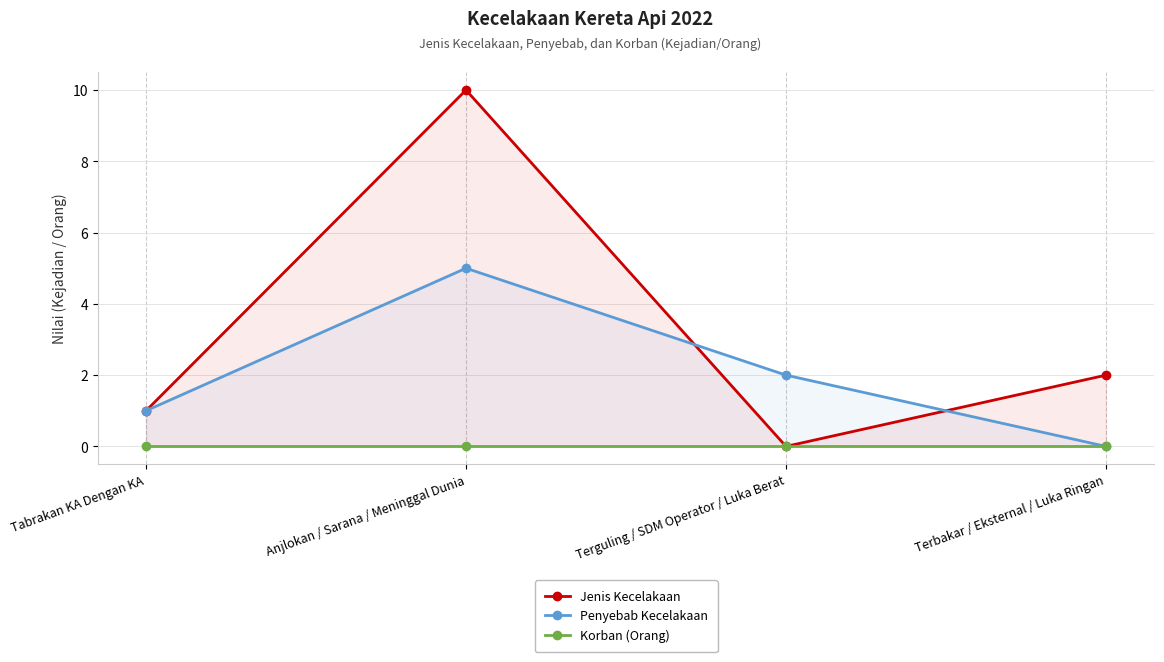

True or false: Korban (Orang) and Penyebab Kecelakaan cross at least once.

False